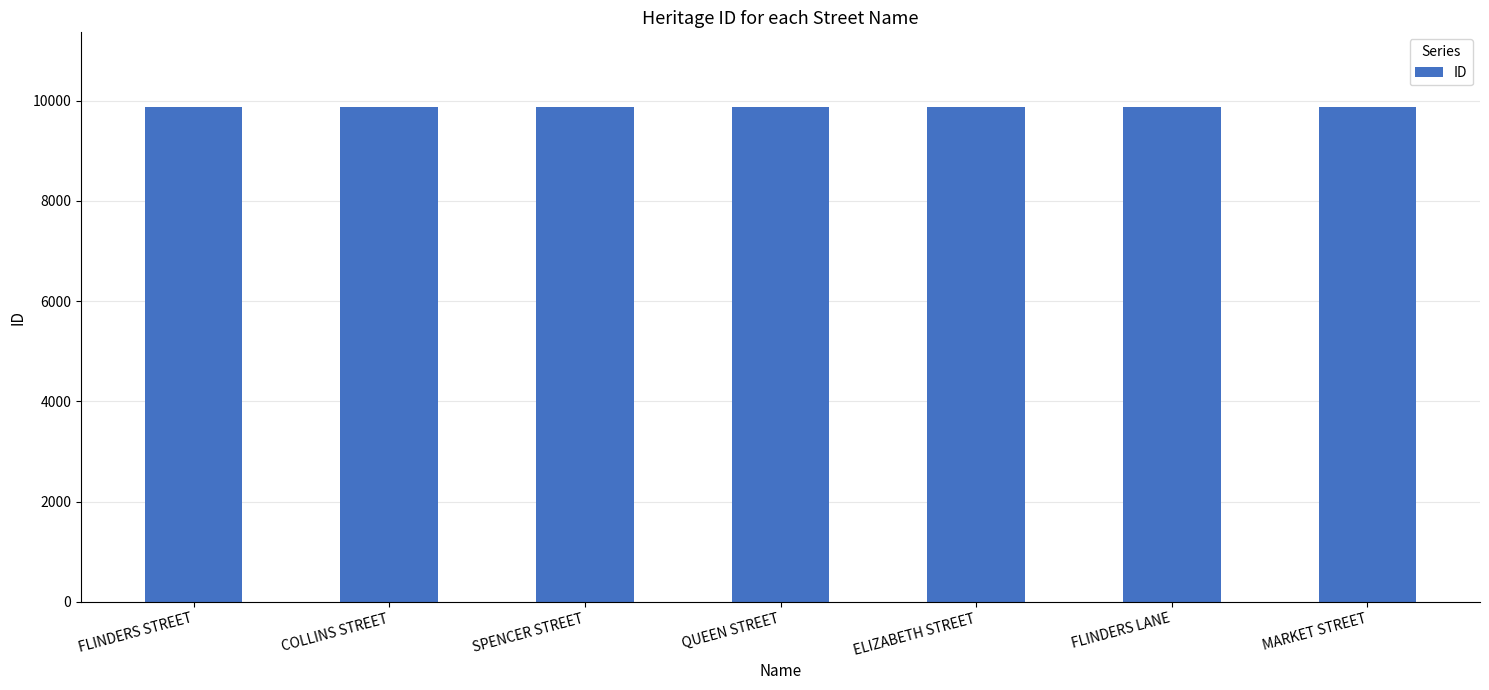

Is it true that the value at FLINDERS STREET is 2153?

False